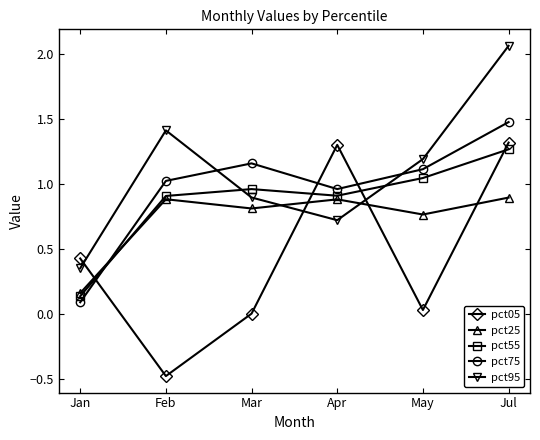

What is the sum of all pct25 values?

4.4